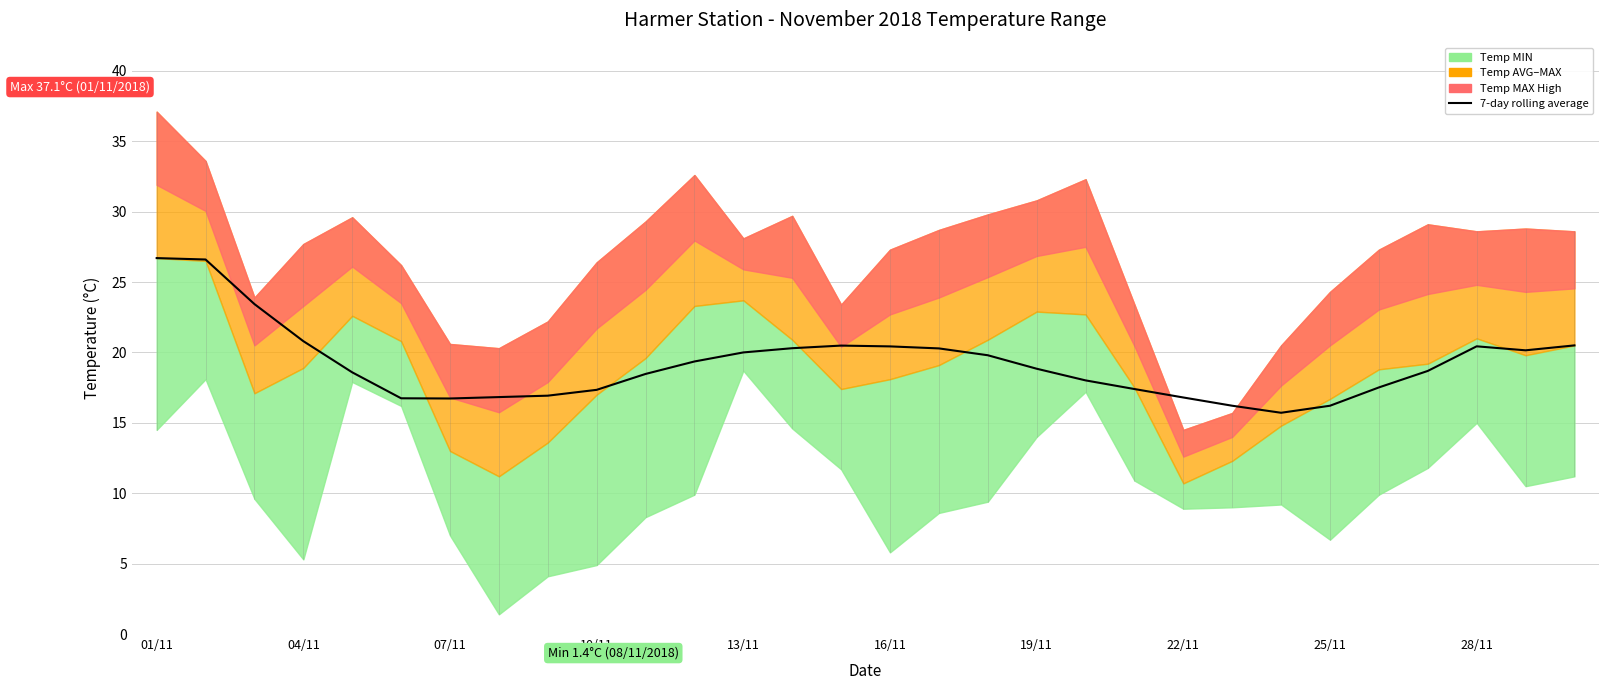

The chart shows a value of 15.7 at 23. True or false?

True